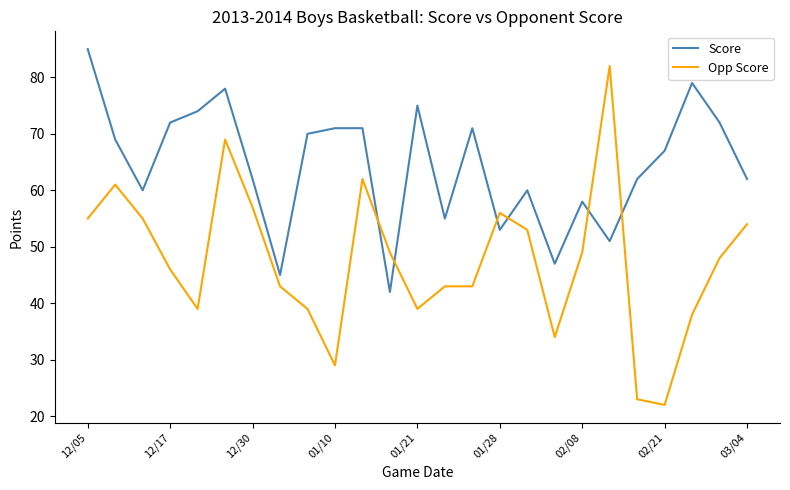

List the series in order of their peak value, lowest first.

Opp Score, Score